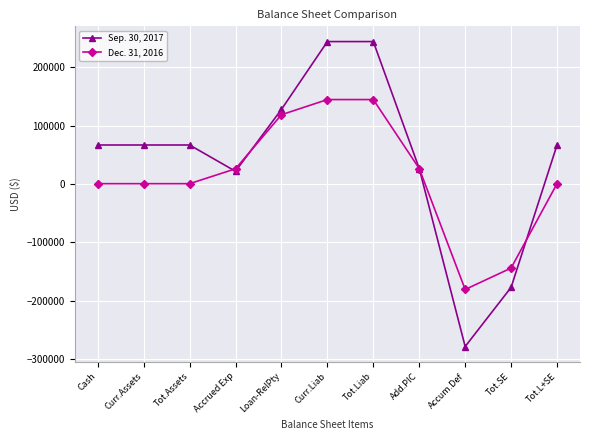

The value of Dec. 31, 2016 at Accum.Def is -82628. True or false?

False